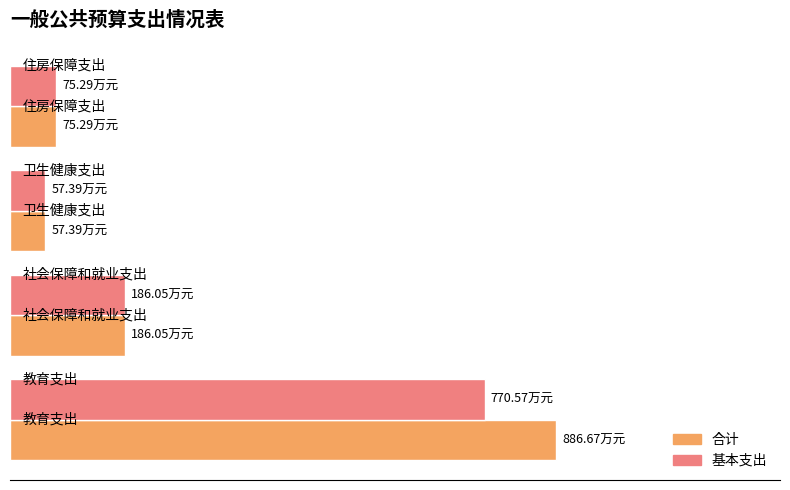

How many data points in 基本支出 are above 186?

2